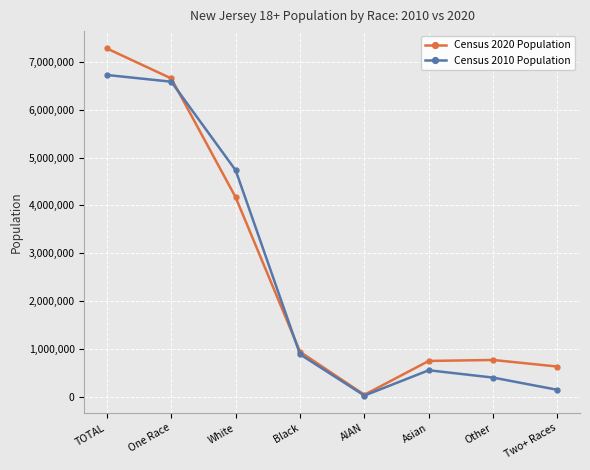

After their last crossing, which series has the higher values: Census 2020 Population or Census 2010 Population?

Census 2020 Population